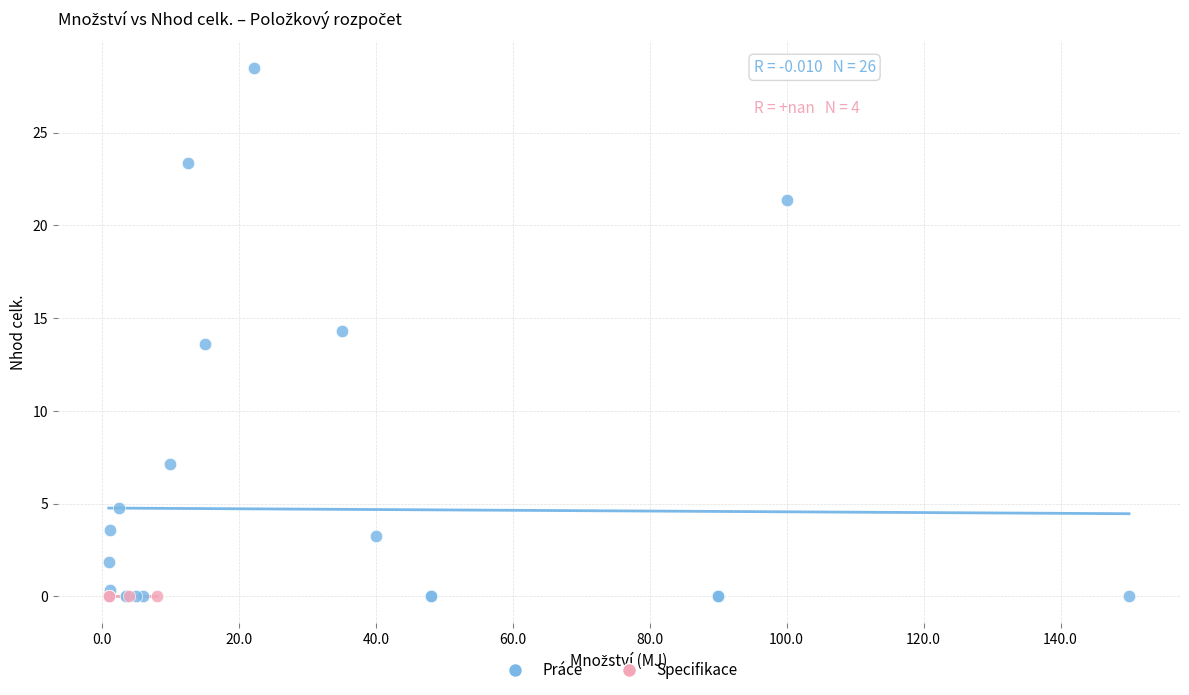

Which series contains the highest Y value?

Práce